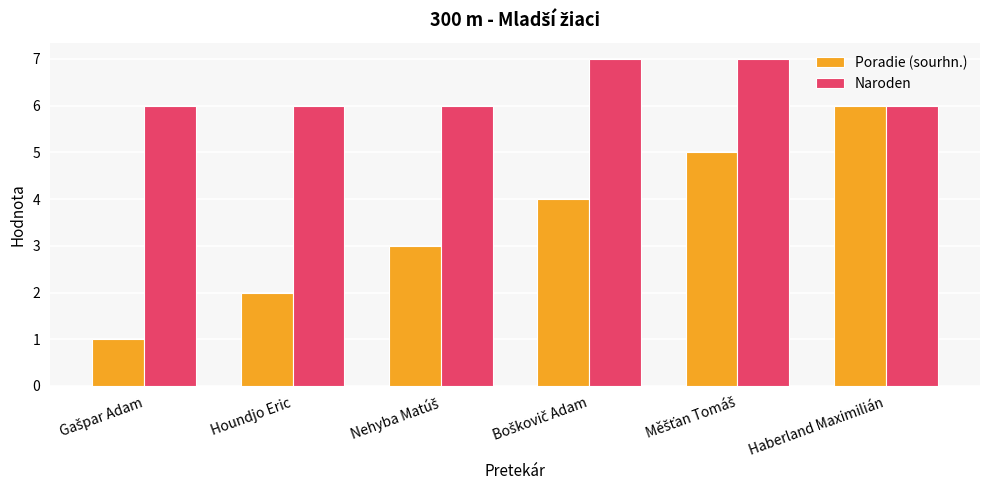

How many groups of bars are there?

6